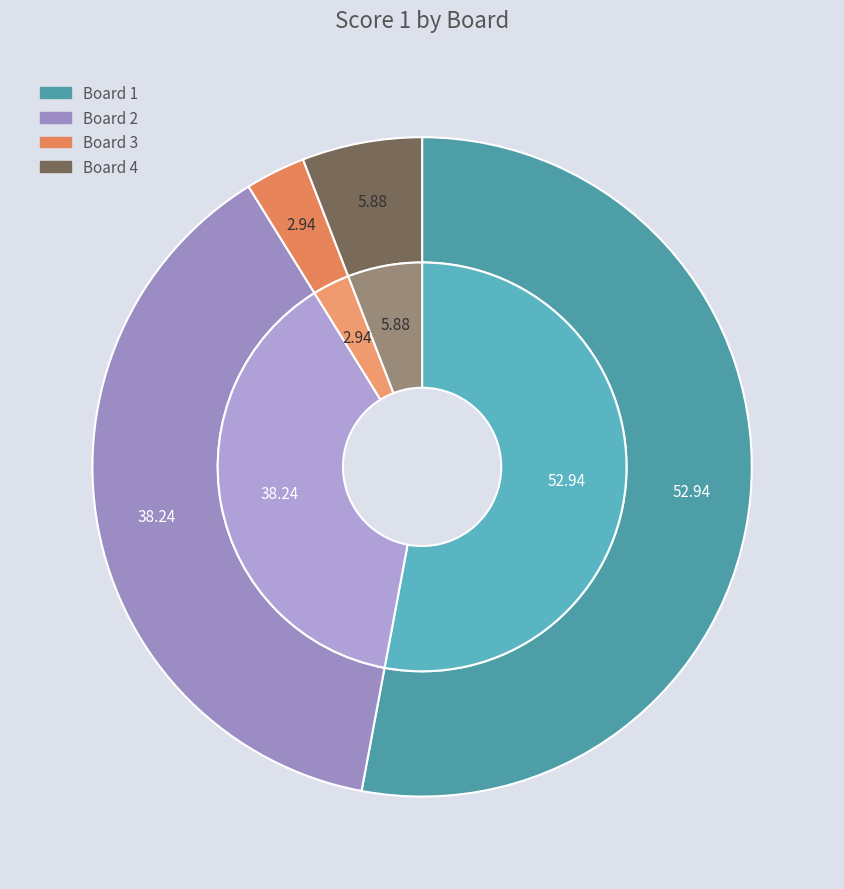

To the nearest percent, what is the average slice percentage?

25%